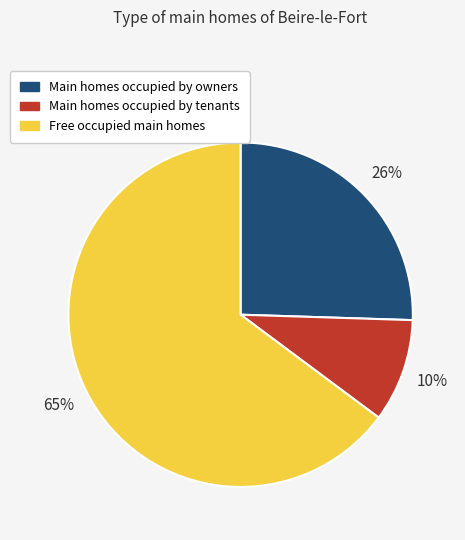

Is there any slice that represents more than half of the pie?

Yes